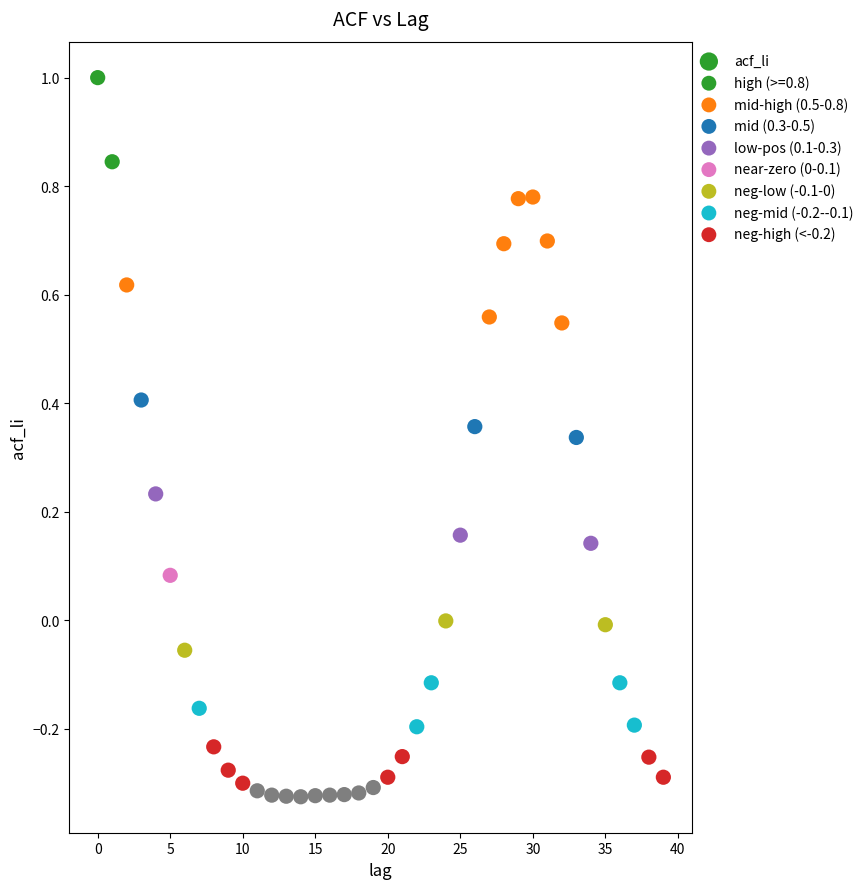

What is the range of Y values (max minus min)?

1.3